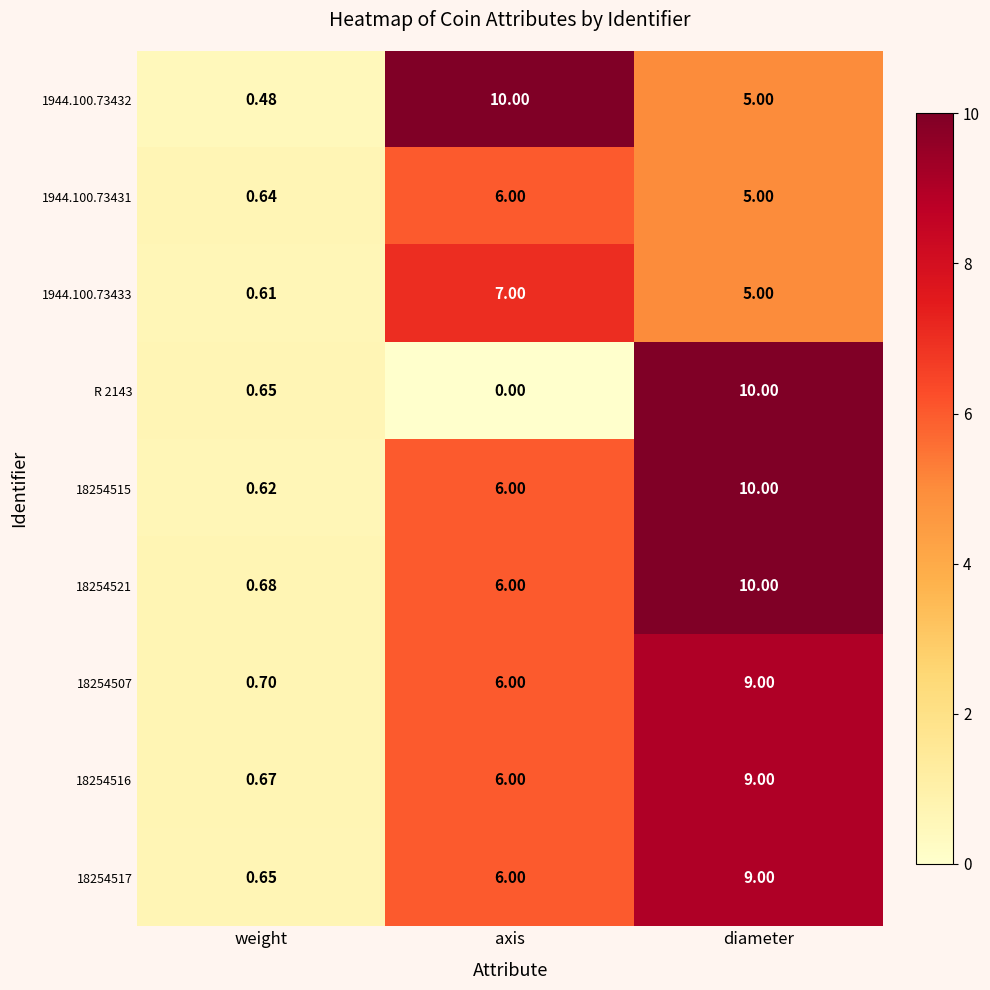

Where is 18254515 nearest to the value 5?

axis